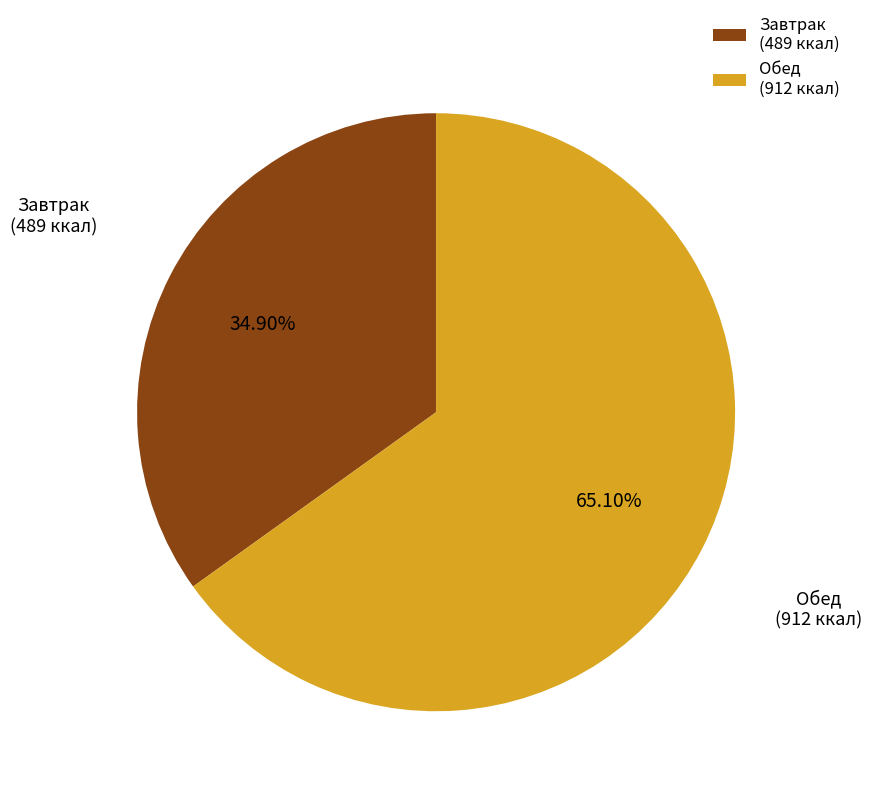

Count the number of slices in the pie.

2